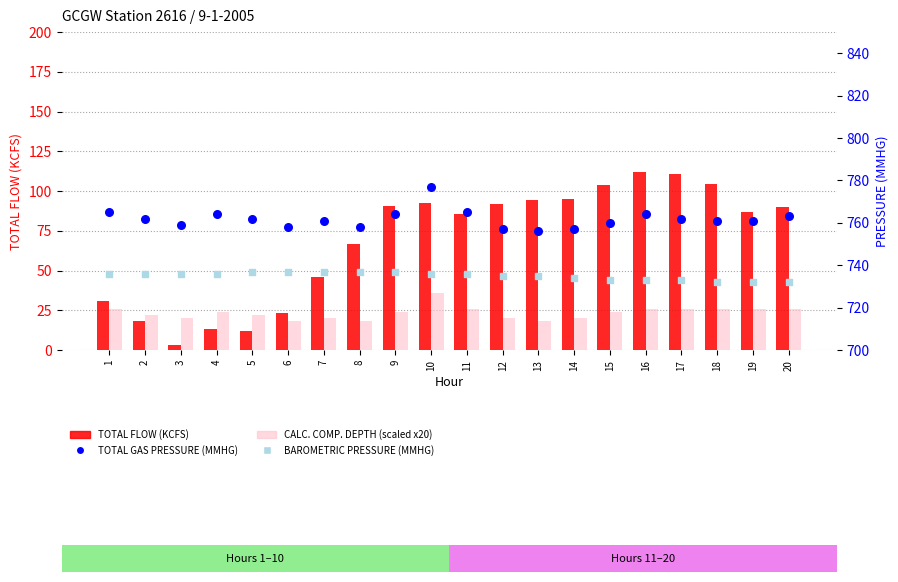

What are all the series names shown in the legend?

TOTAL FLOW (KCFS), CALC. COMP. DEPTH (scaled), TOTAL GAS PRESSURE (MMHG), BAROMETRIC PRESSURE (MMHG)